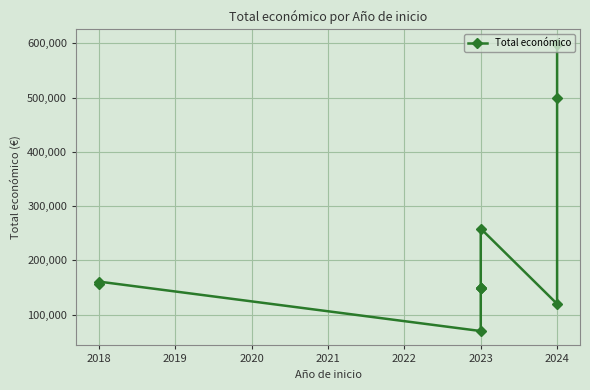

What is the maximum value shown in the chart?

599262